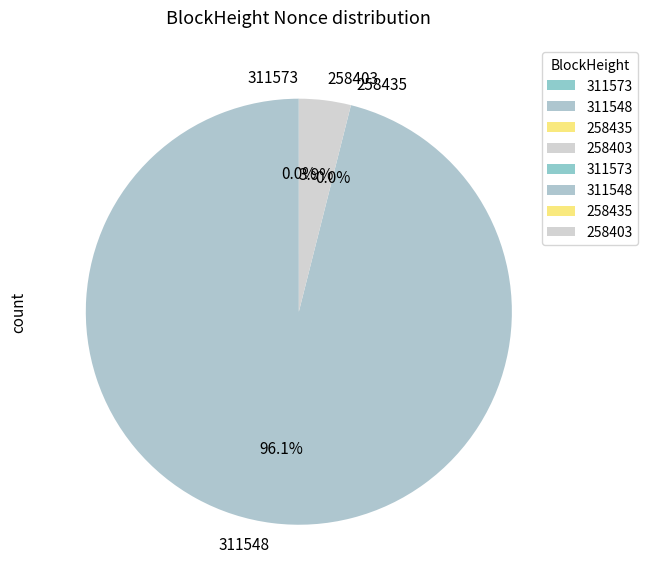

What is the smallest slice in the pie chart?

258435